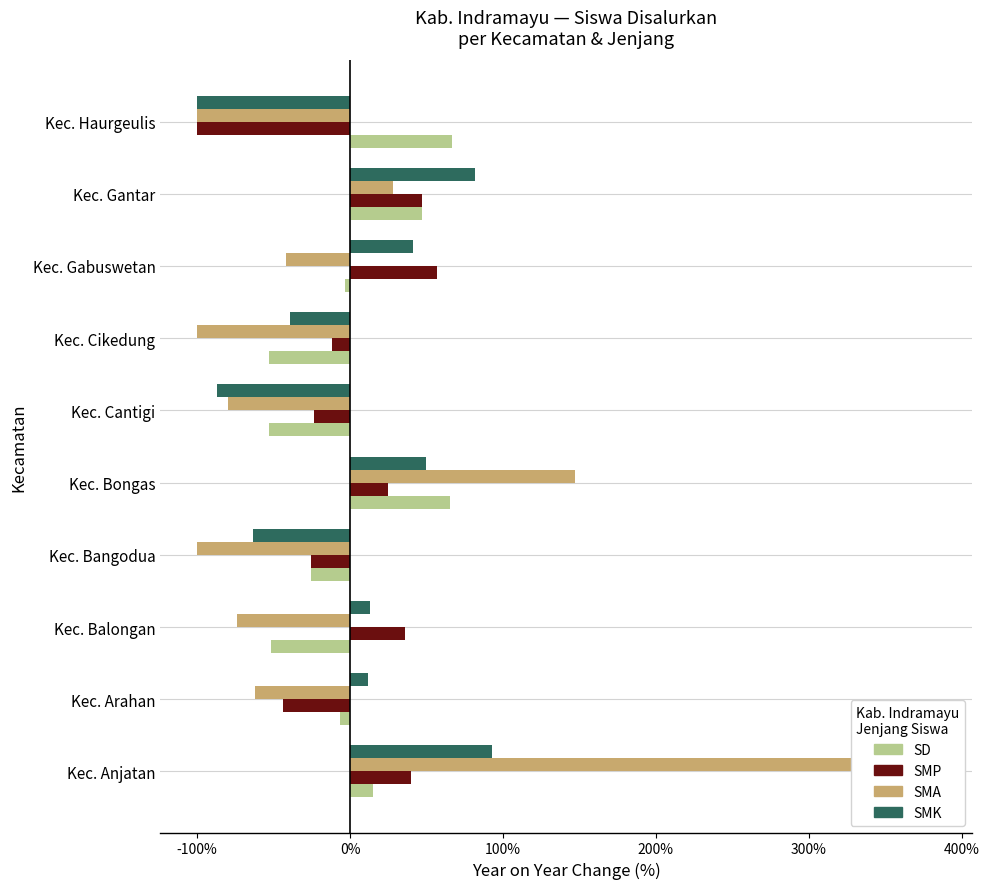

What is the maximum value for SMA?

382.6